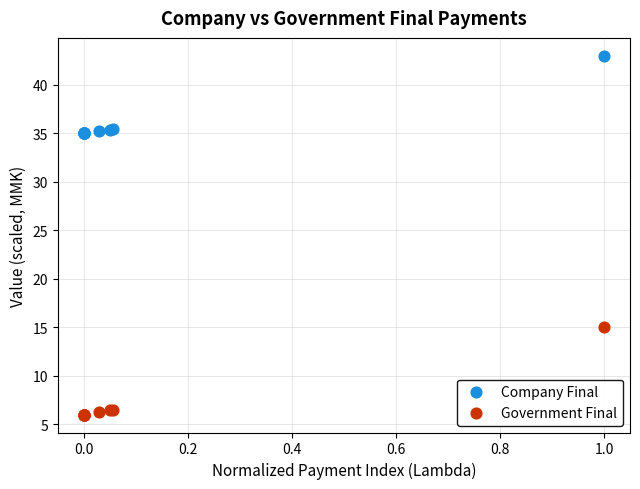

Across all series, what Y value is closest to 24?

15.0